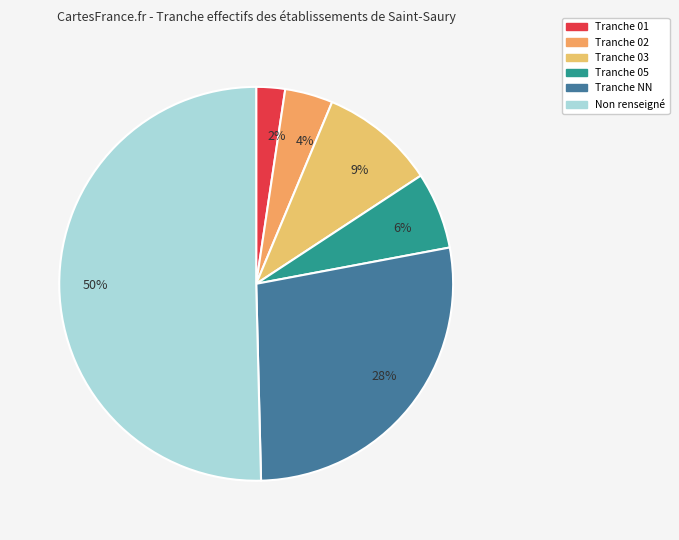

Is it true that 6% is 19% of the pie?

False